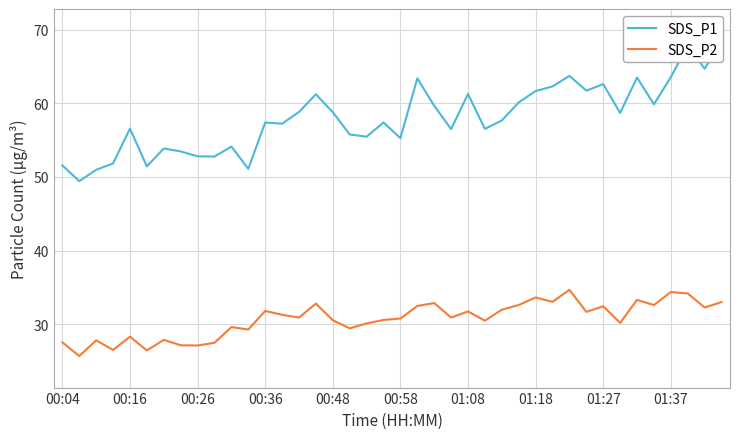

How many values in the SDS_P2 series exceed 30?

27